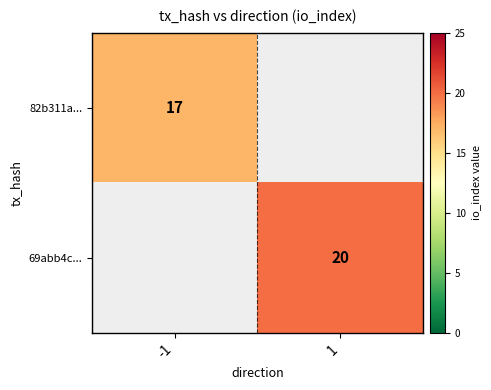

What is the minimum value shown in the chart?

17.0